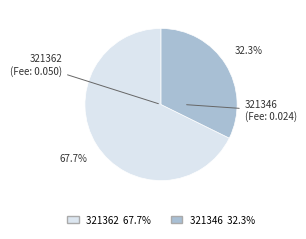

Which slice is the largest?

321362